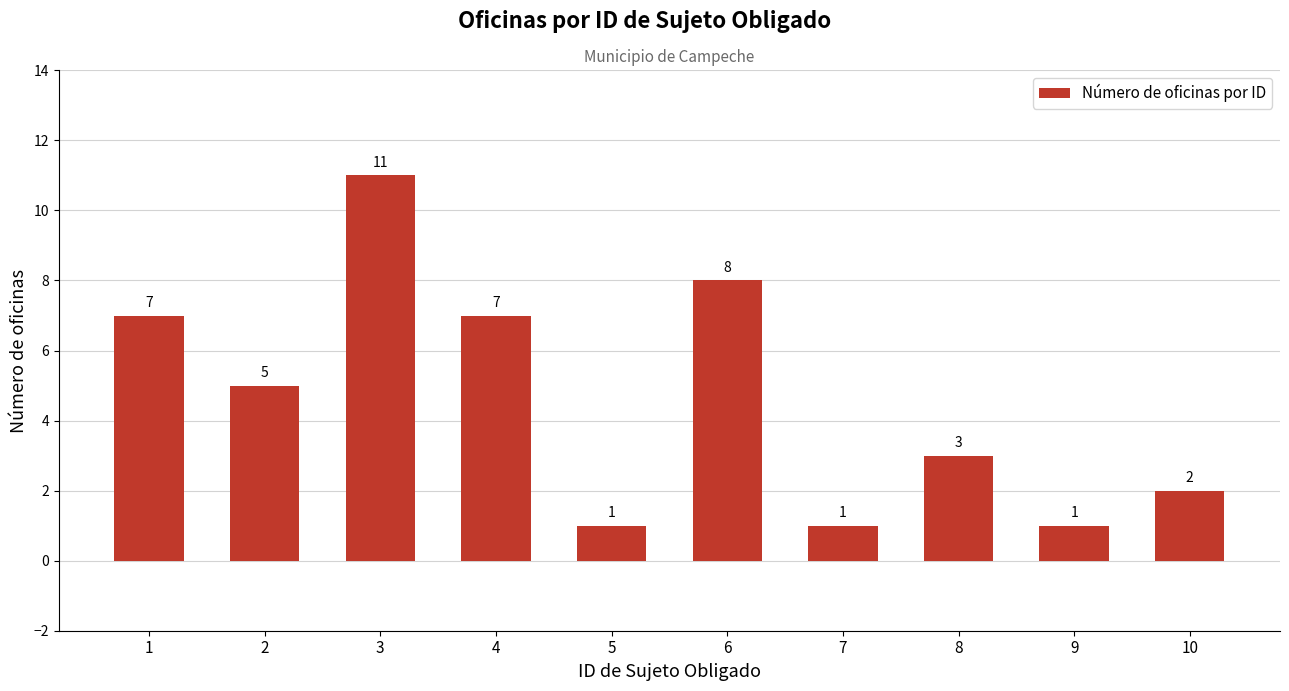

Which label corresponds to the largest value in the chart?

3